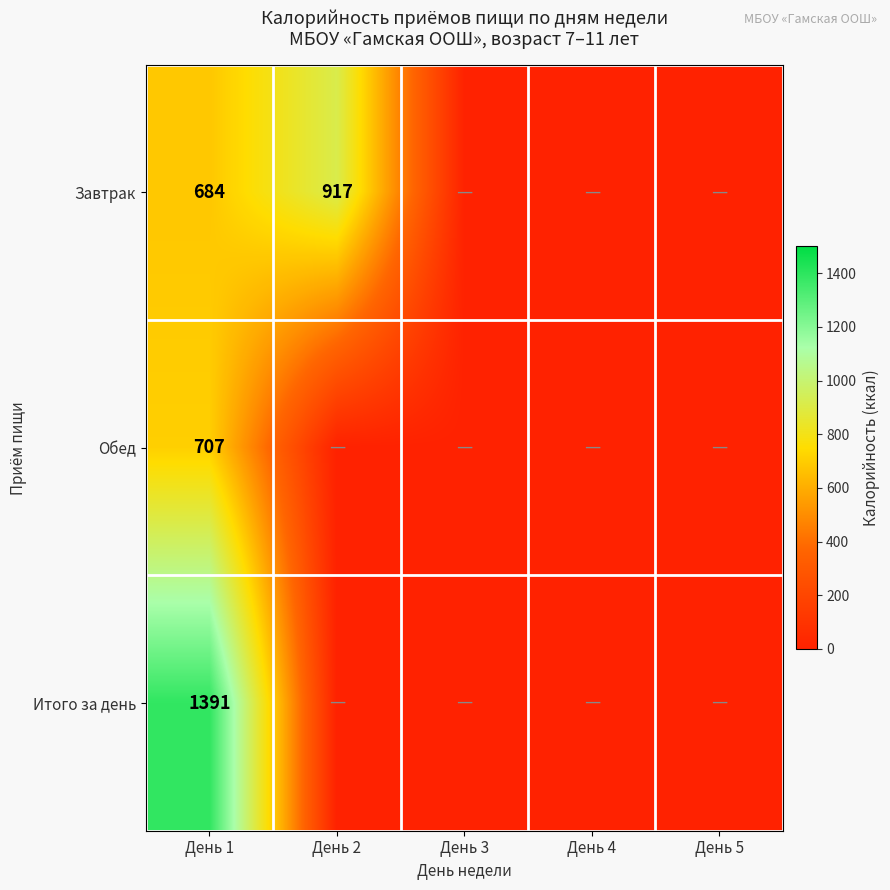

The value of Завтрак at День 2 is 917. True or false?

True